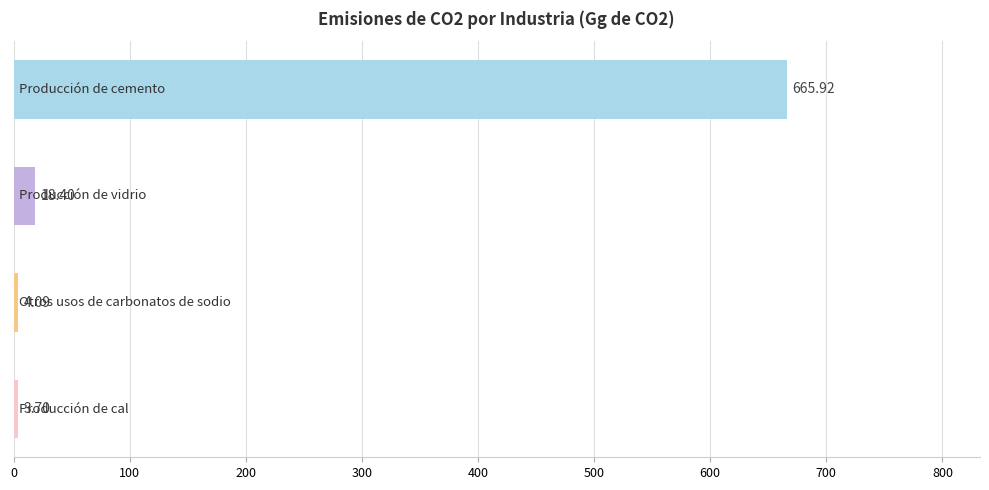

What is the average value?

173.0